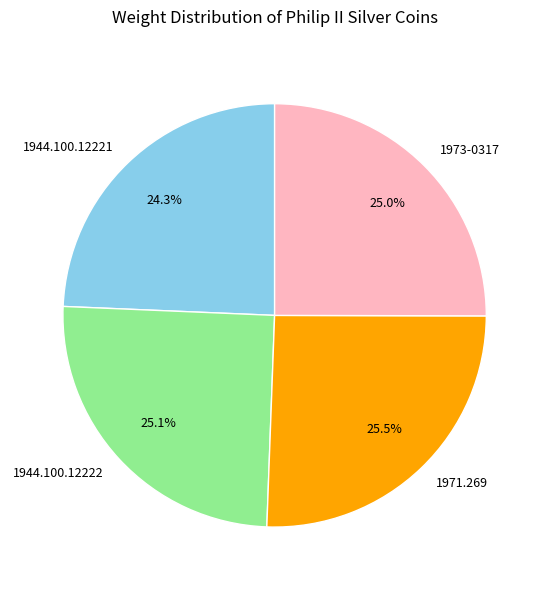

What is the smallest slice in the pie chart?

1944.100.12221